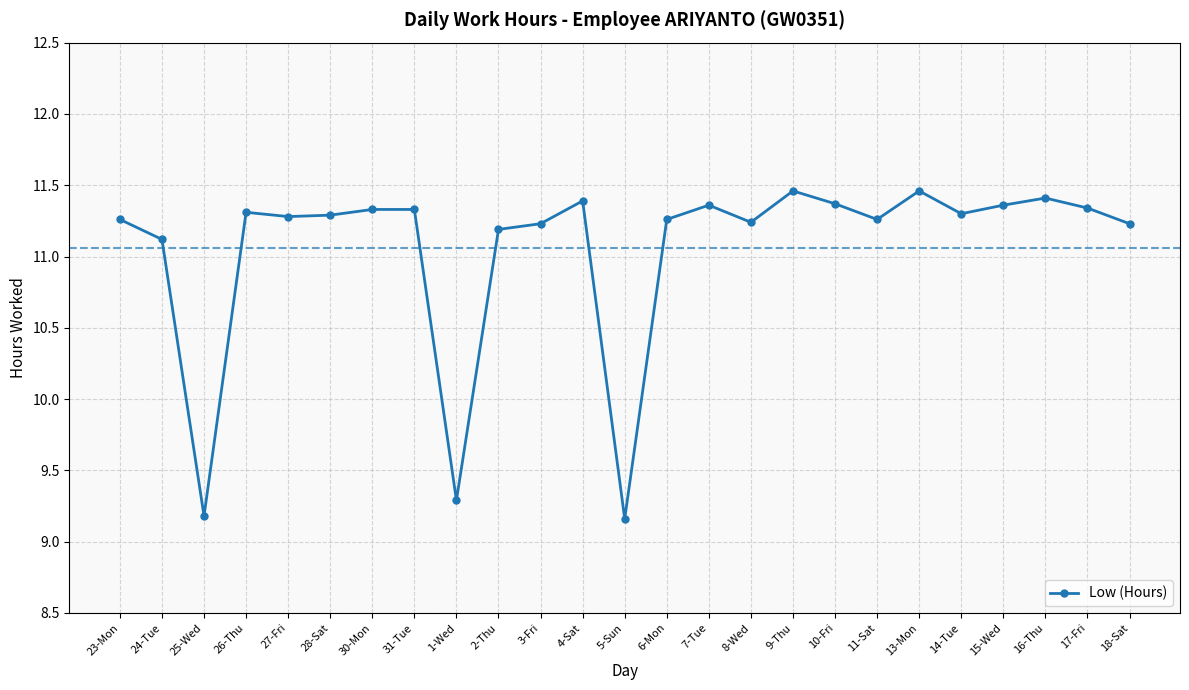

True or false: the data shows 11.3 at 30-Mon.

True